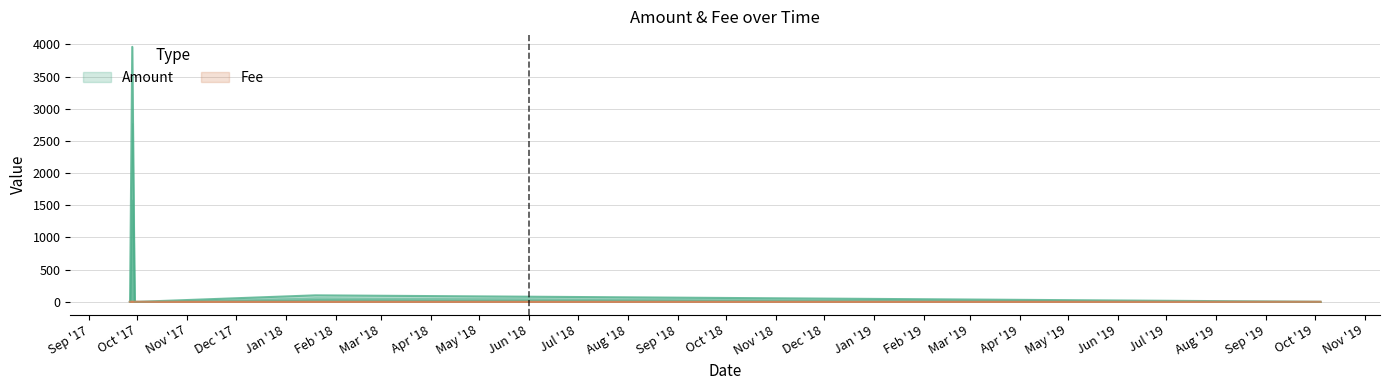

Is the value of Fee at 2017-10-02 08:21:19 greater than the value of Amount at 2017-09-26 10:56:20?

Yes